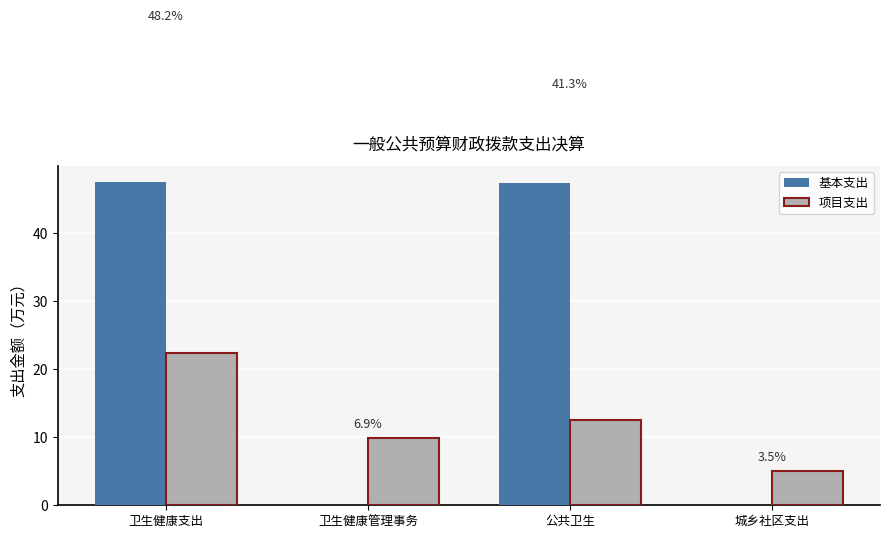

What are all the series names shown in the legend?

基本支出, 项目支出